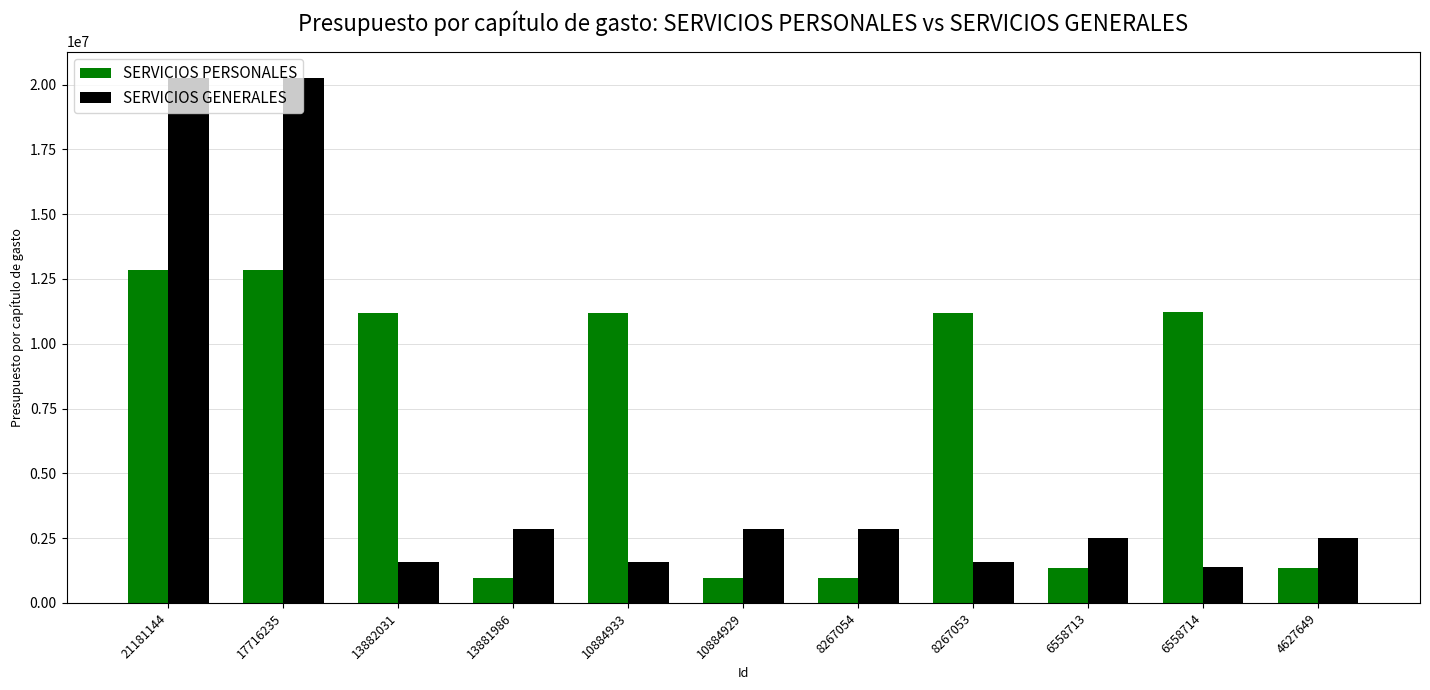

How many bars are there in total?

22